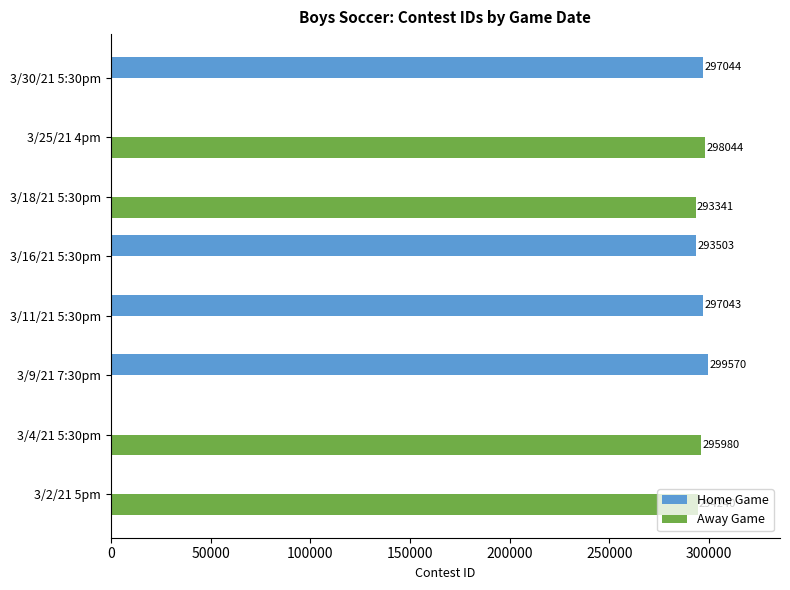

Which series has the largest total across all categories?

Home Game